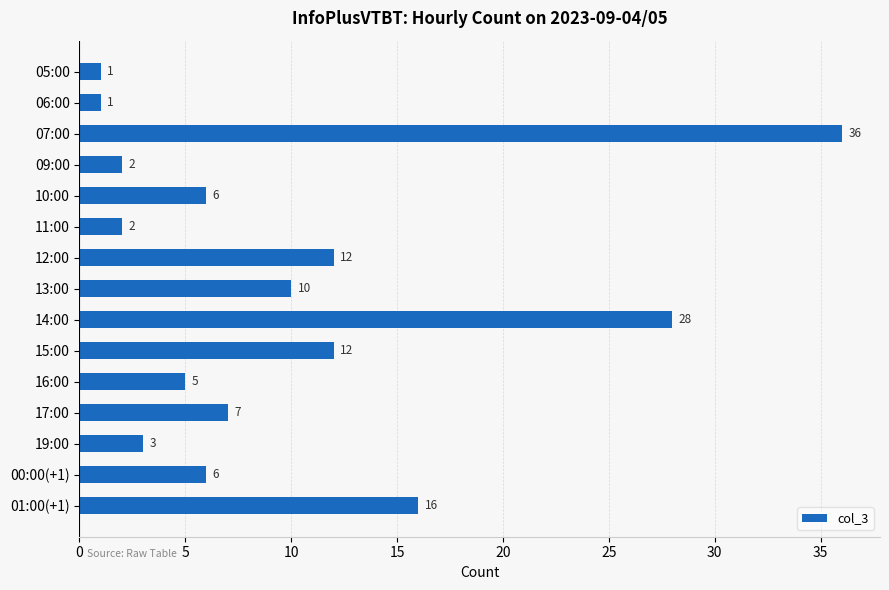

Approximately how many times larger is the value at 13:00 compared to 16:00?

2.0